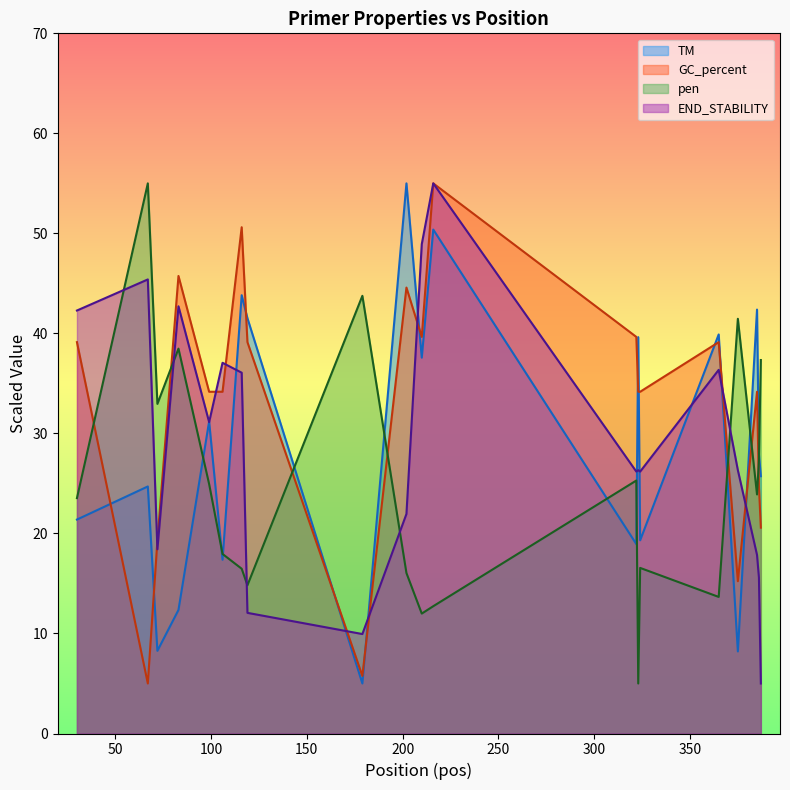

Reading left to right, extract all data points from this chart.

TM: 21.4	24.7	8.3	12.4	31.2	17.4	43.8	41.5	5.0	55.0	37.6	50.4	18.9	39.6	19.3	39.9	8.2	42.4	27.9	25.7
GC_percent: 39.1	5.0	19.3	45.7	34.2	34.2	50.6	39.1	5.8	44.6	39.6	55.0	39.6	34.2	34.2	39.1	15.2	34.2	24.7	20.6
pen: 23.5	55.0	33.0	38.5	24.9	17.9	16.5	14.8	43.8	16.0	12.0	12.7	25.3	5.0	16.6	13.7	41.5	23.9	27.3	37.3
END_STABILITY: 42.3	45.4	18.4	42.7	31.1	37.1	36.1	12.1	9.9	21.9	48.9	55.0	26.2	26.3	26.2	36.4	26.3	17.9	15.6	5.0